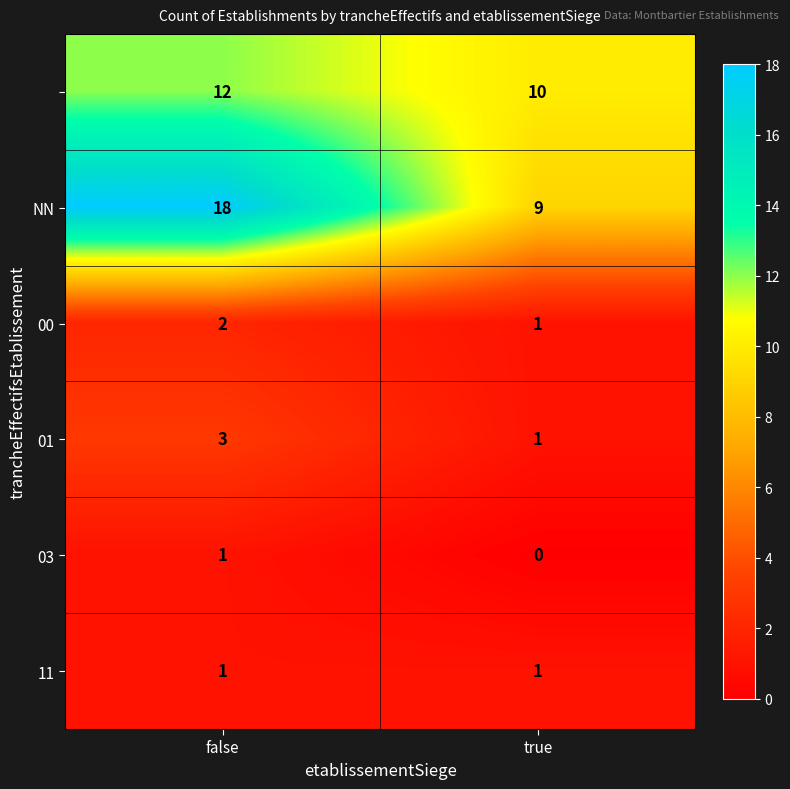

What is the total value across all series at true?

22